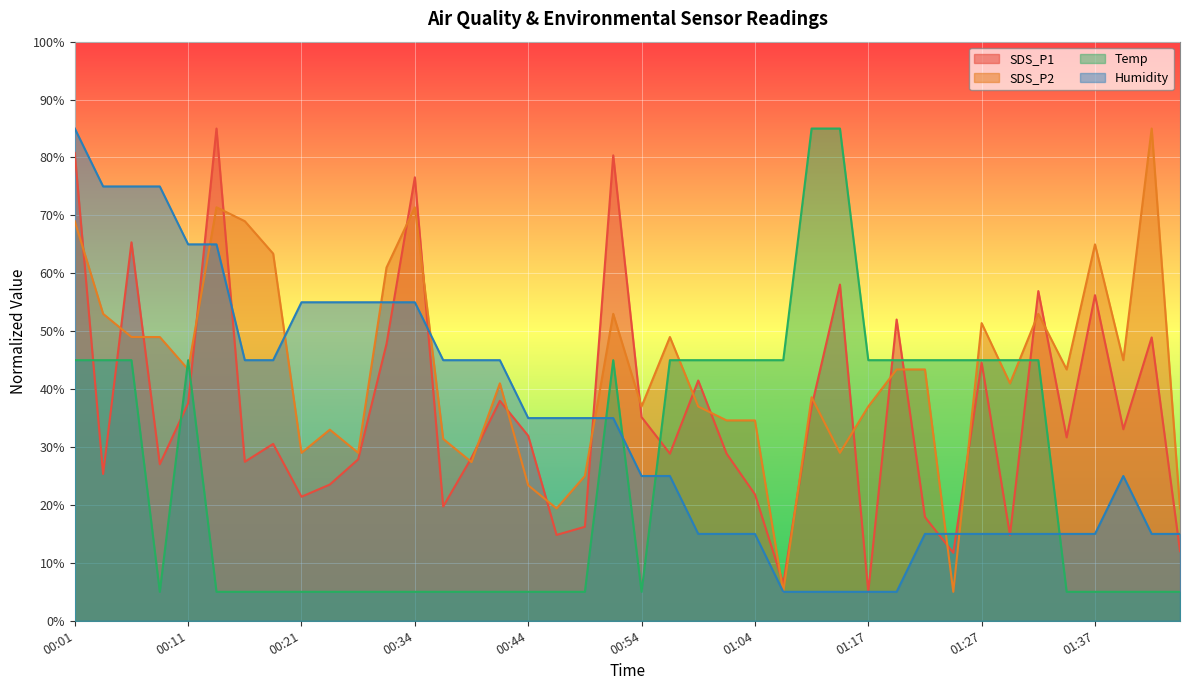

What is the average value of the Temp series?

26.0